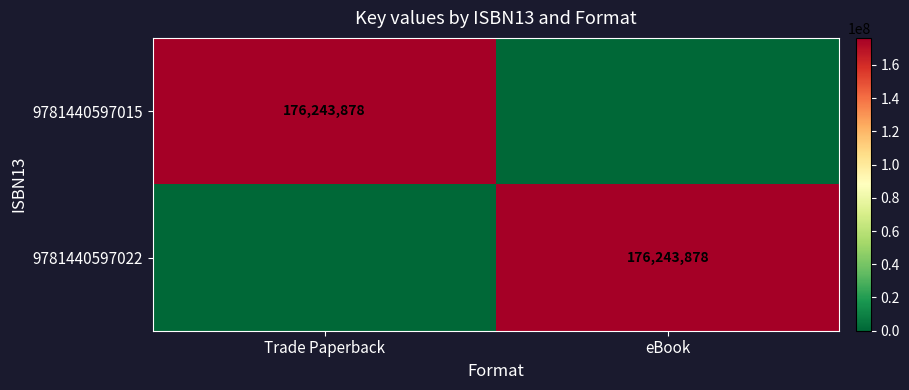

Which label corresponds to the largest value in the chart?

Trade Paperback